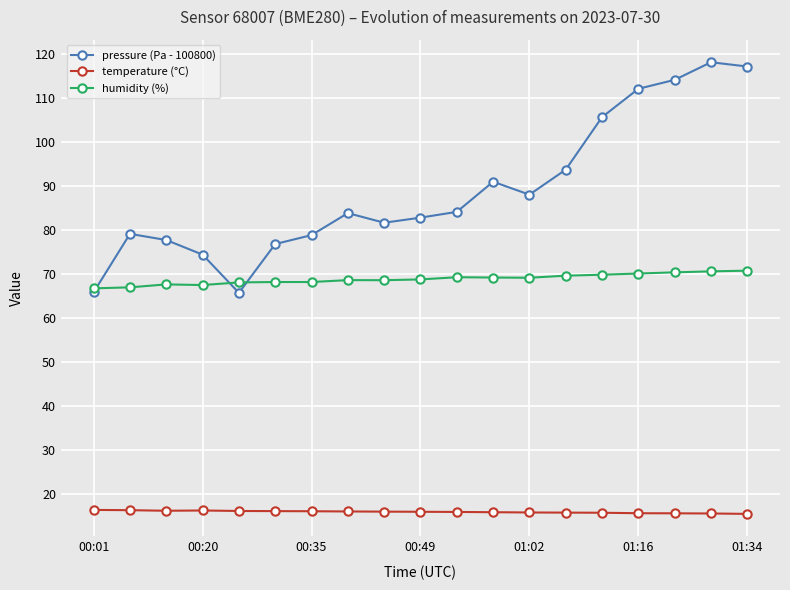

What is the minimum value shown in the chart?

15.4